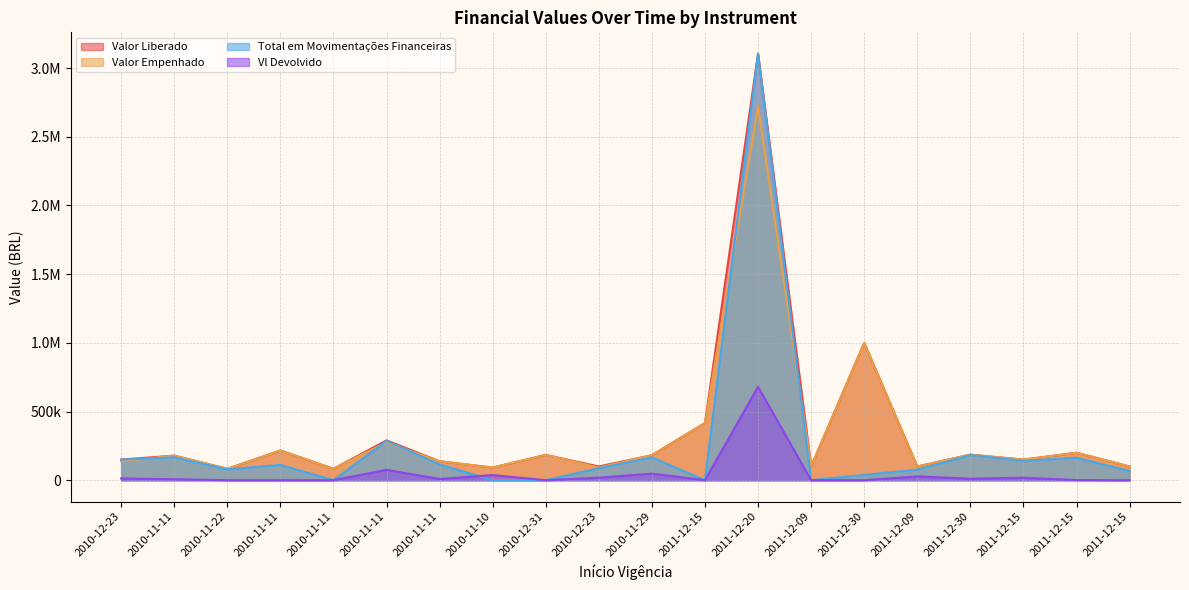

How many data points in Vl Devolvido are less than 8754?

10